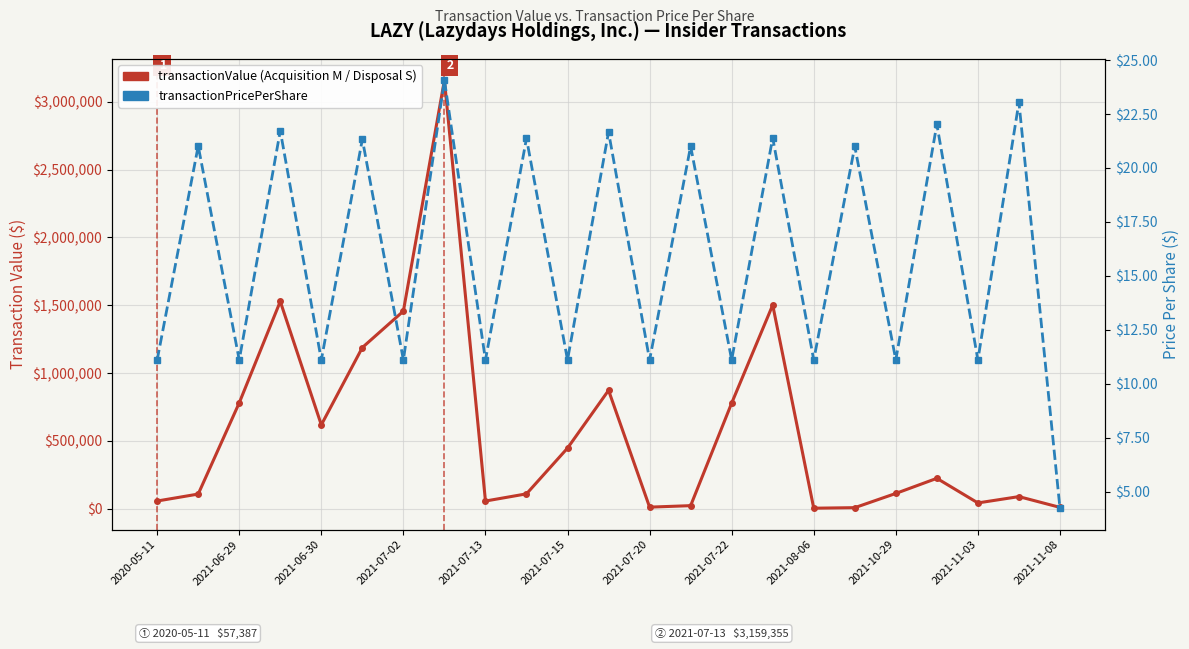

How many lines are shown in the chart?

2